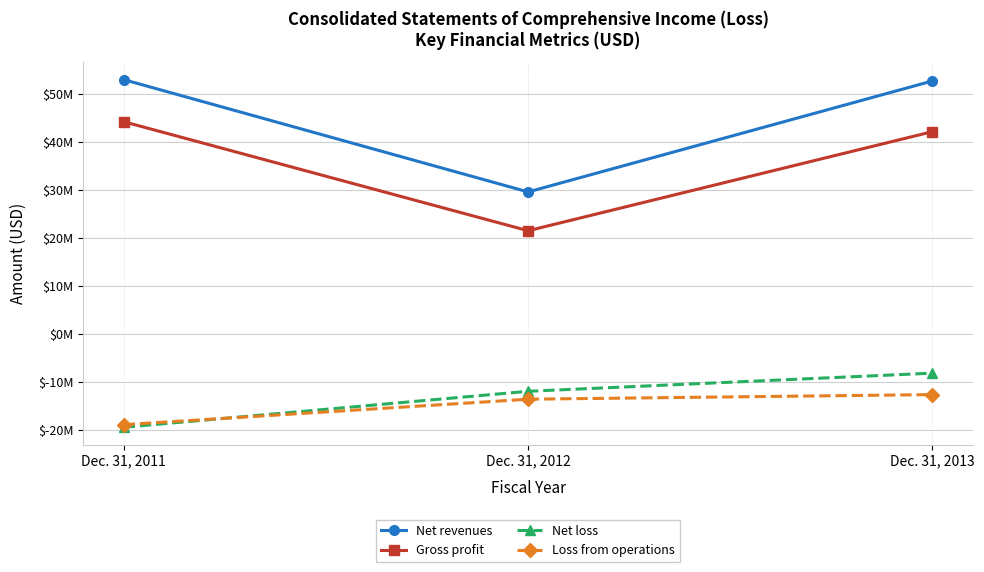

Does the chart have visible grid lines?

Yes